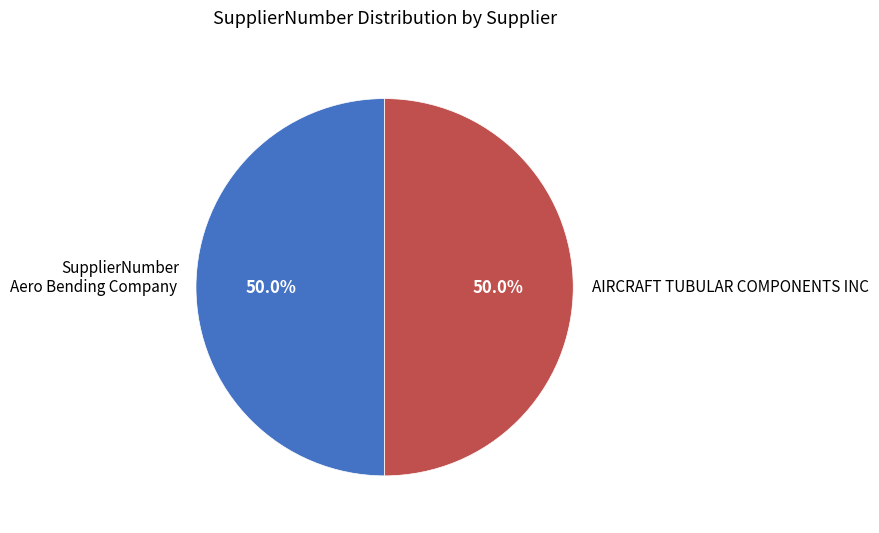

Rank the categories by value from lowest to highest.

Aero Bending Company, AIRCRAFT TUBULAR COMPONENTS INC